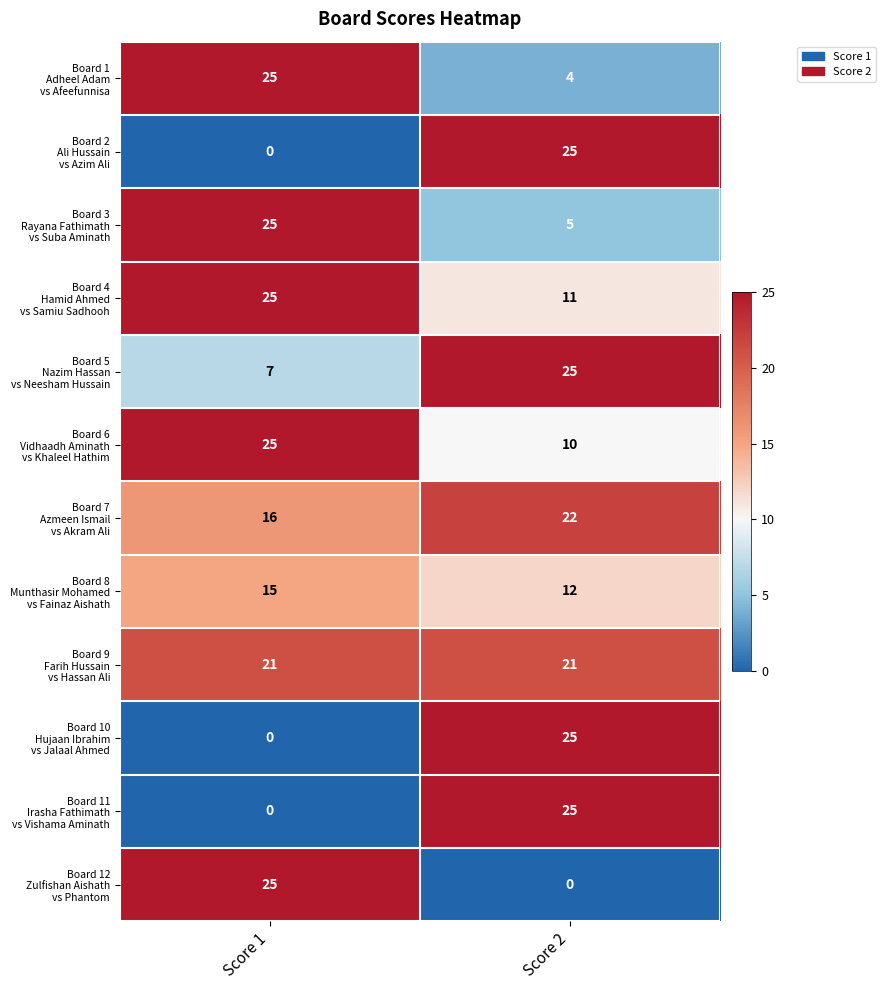

What is the spread (max minus min) of values at Score 2?

25